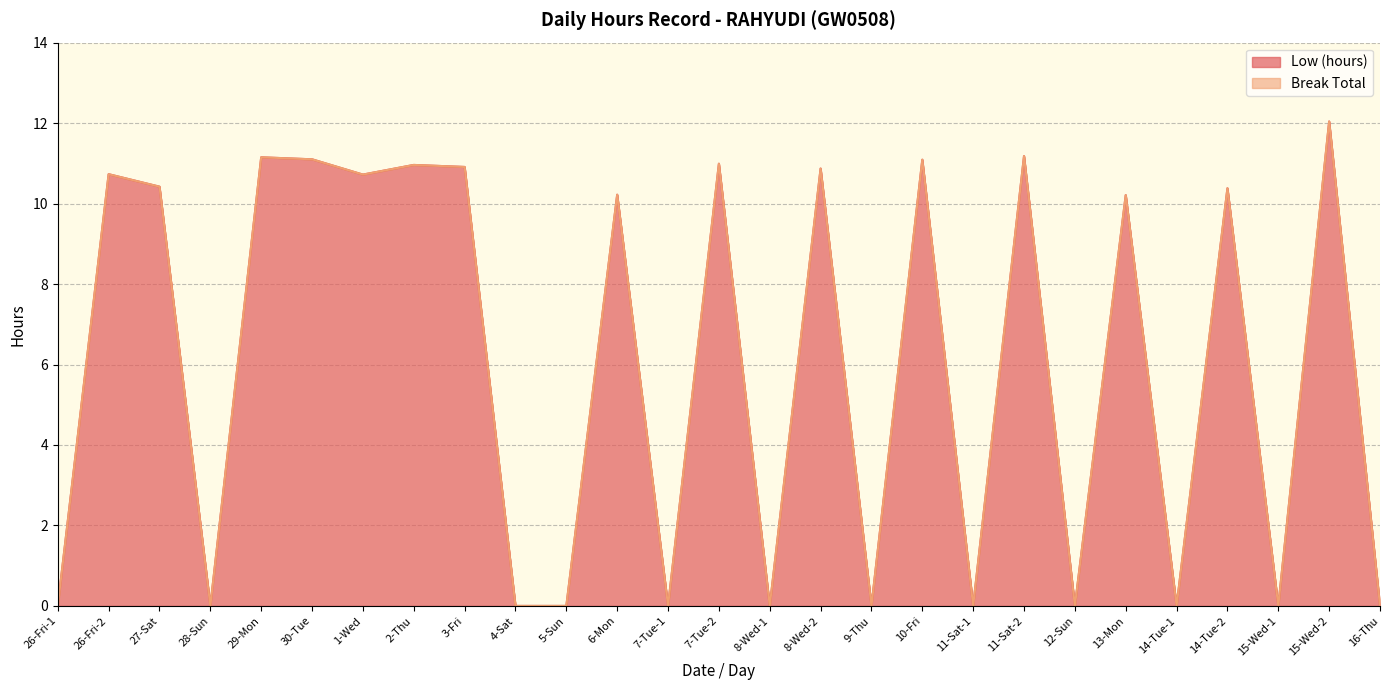

Count the number of values greater than 10.

15